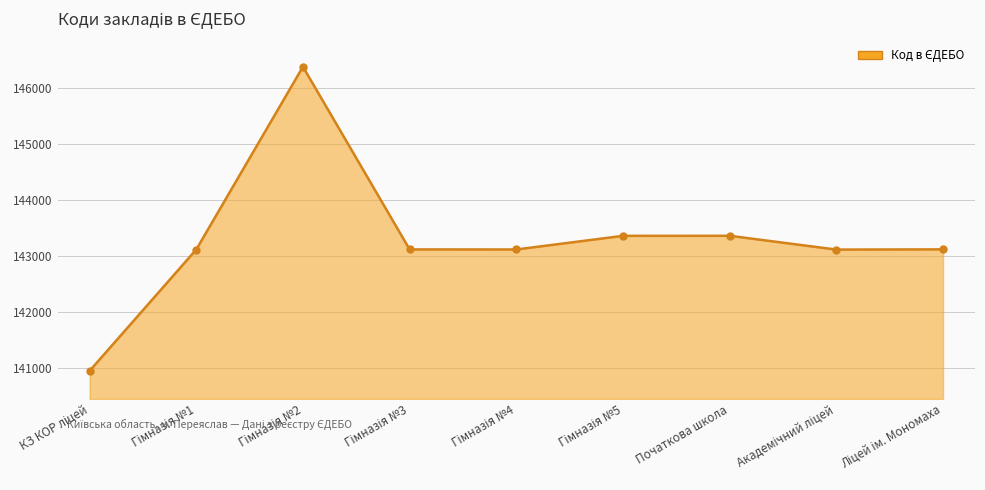

What is the sum of all values?

1289687